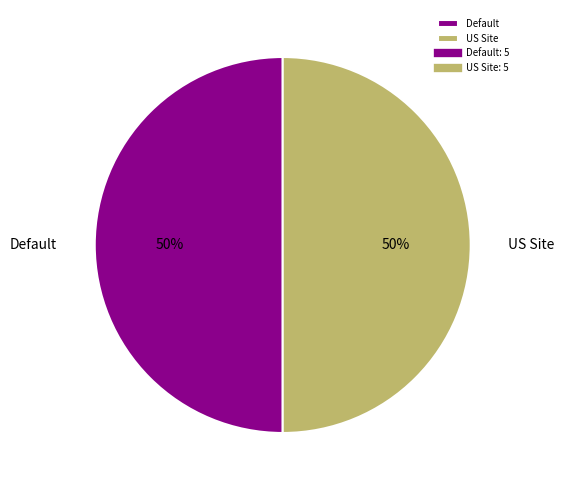

How many segments does this pie chart have?

2